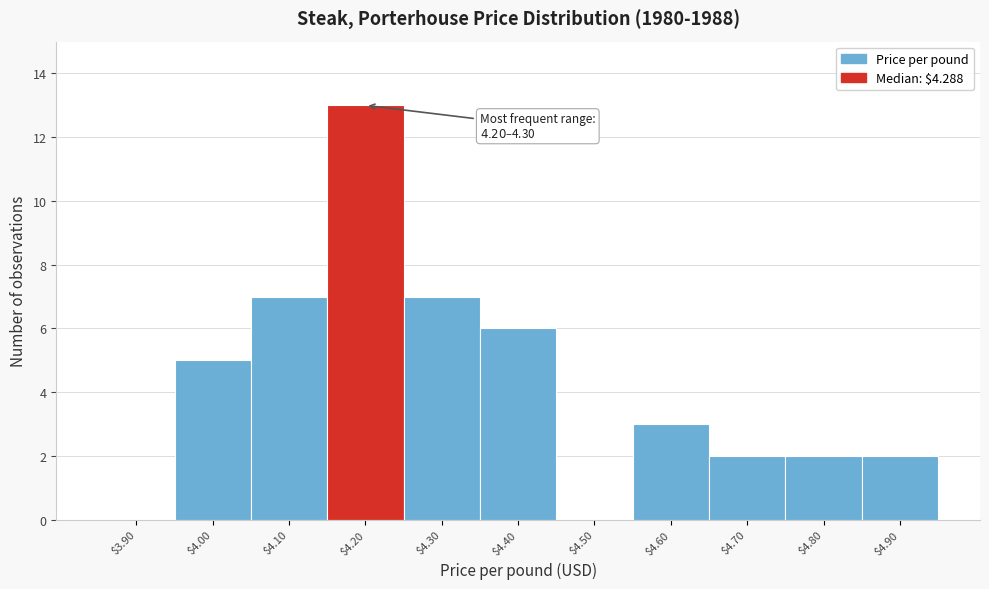

What is the sum of all values?

47